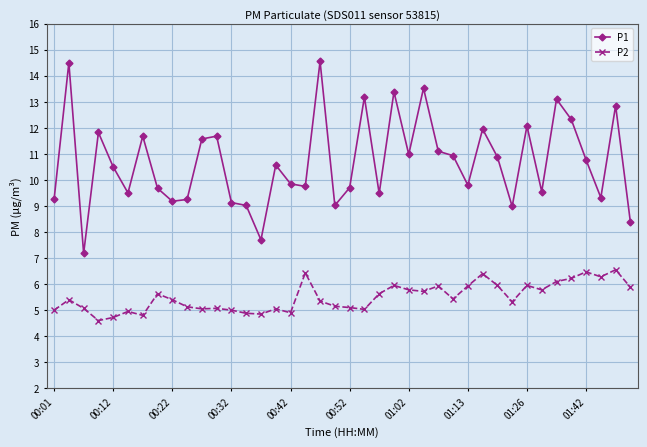

True or false: P1 and P2 intersect in this chart.

False